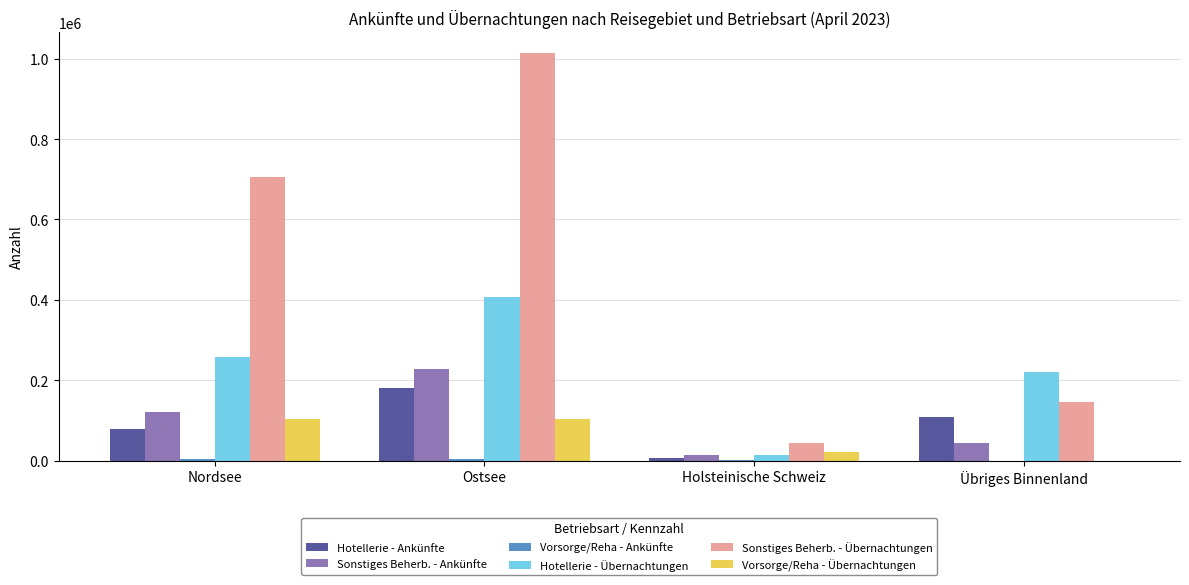

Between Nordsee and Ostsee, which series saw the biggest shift?

Sonstiges Beherb. - Übernachtungen